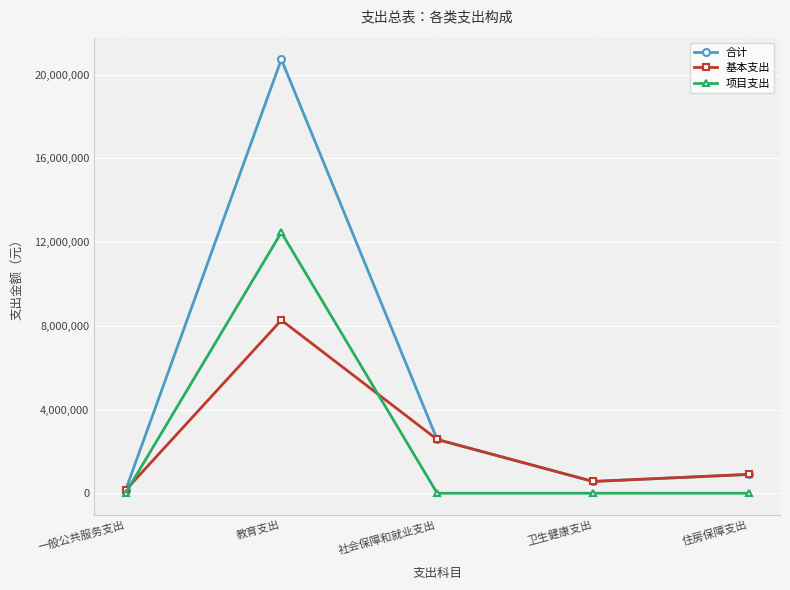

Is this an area chart (filled region under the line)?

No